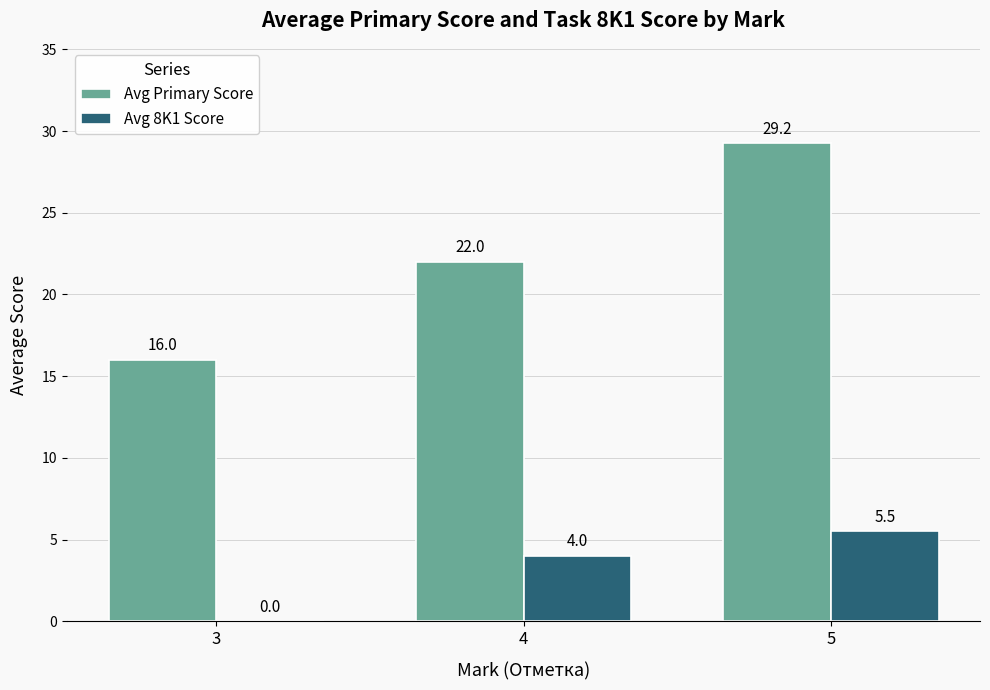

The Avg 8K1 Score series shows -2.2 at 3. True or false?

False